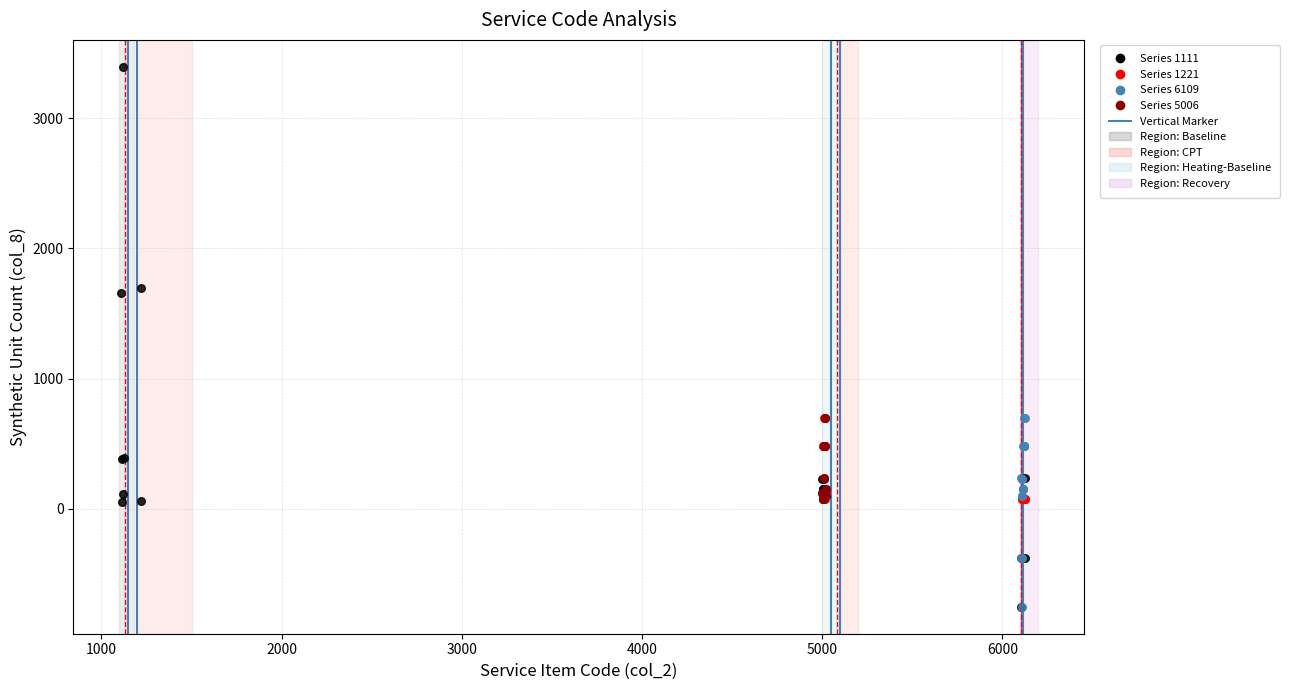

Which series has the largest Y range (max minus min)?

Series 1111